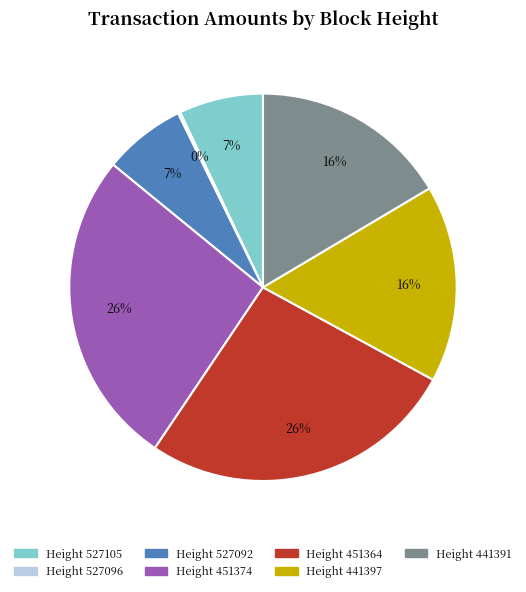

To the nearest percent, what is the average slice percentage?

14%